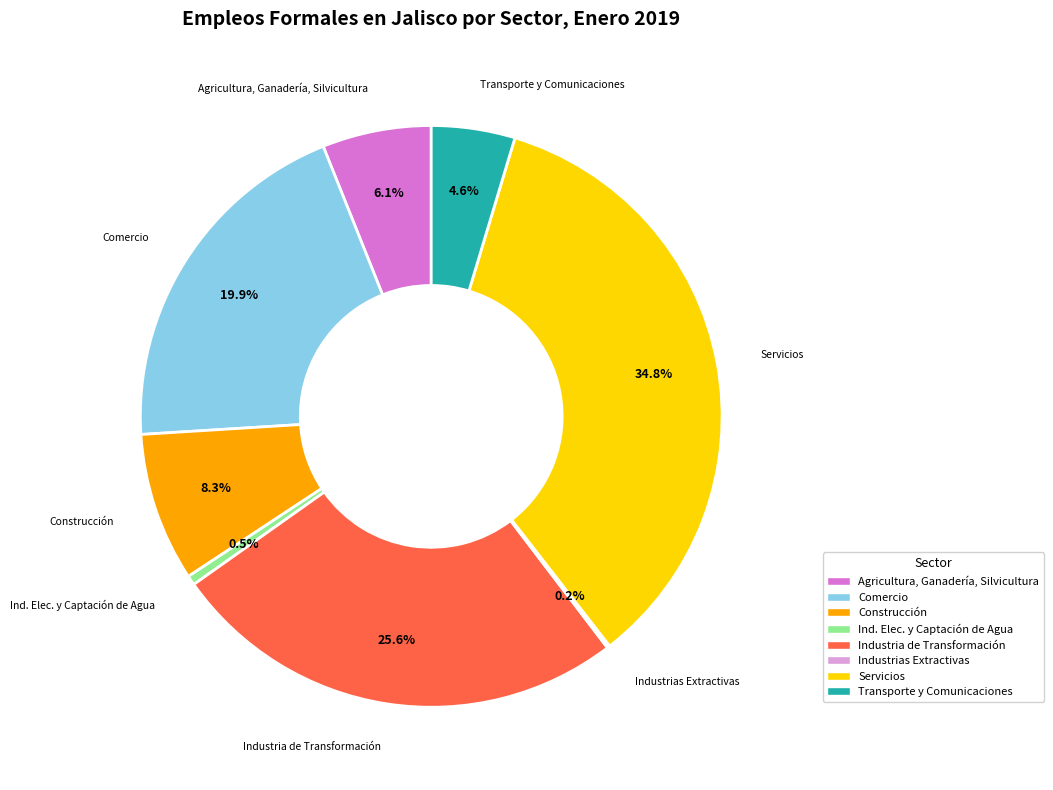

Is Transporte y Comunicaciones the majority of the pie?

No